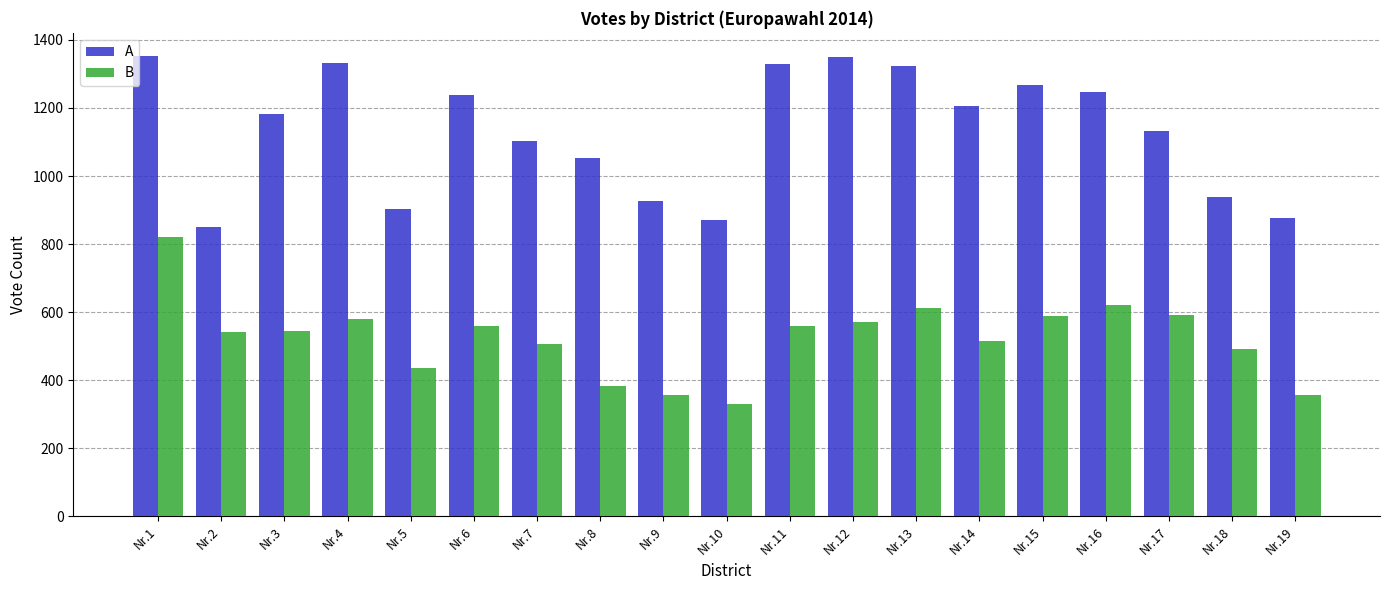

How many values in the A series are below 1181?

9